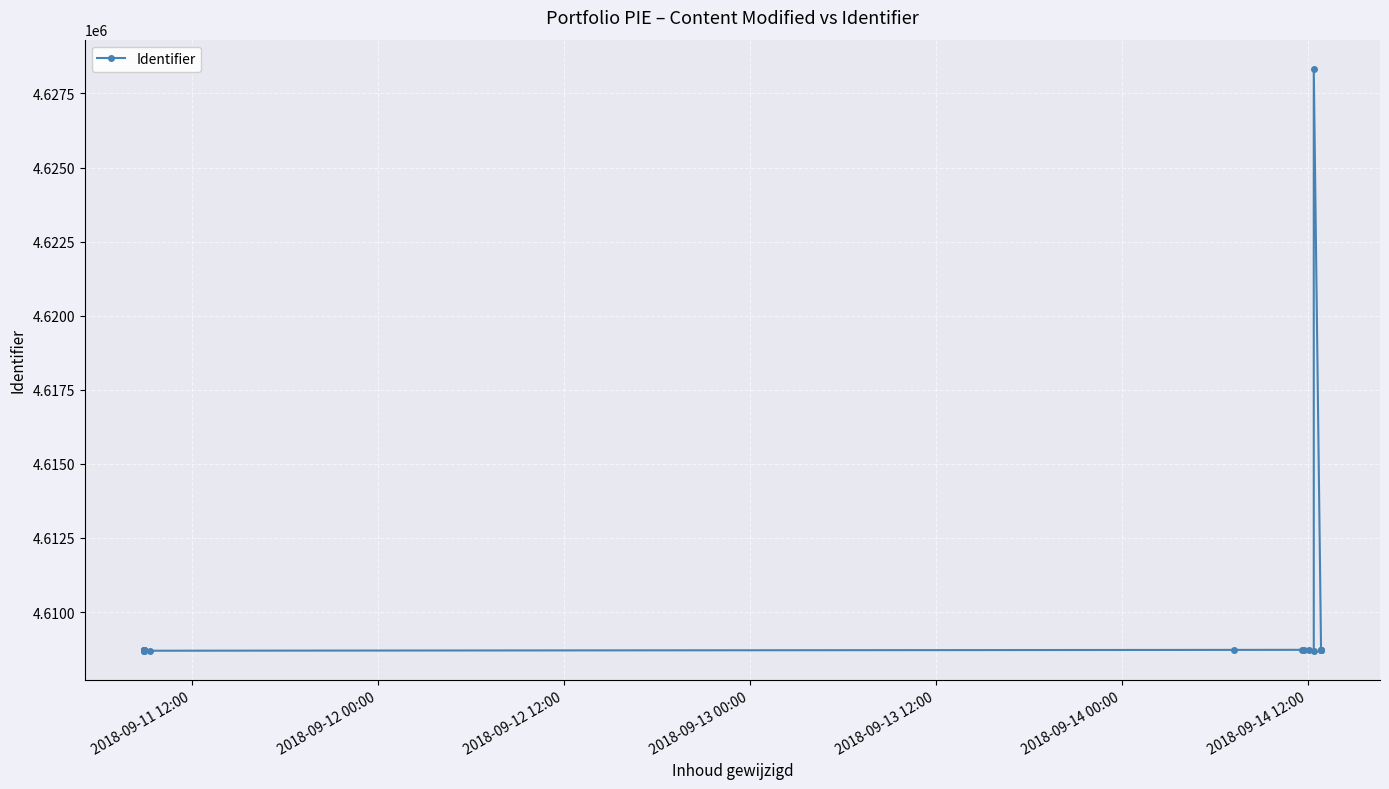

True or false: the data shows 4608699 at 2018-09-12 00:00.

True